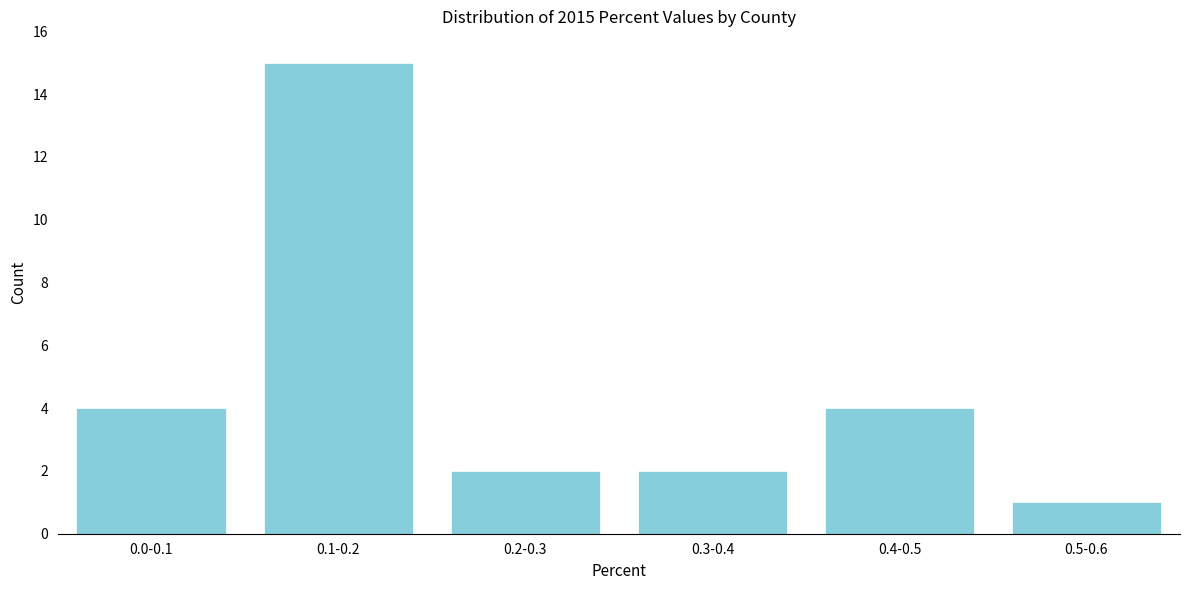

Reading left to right, list all the values displayed in this chart.

4	15	2	2	4	1